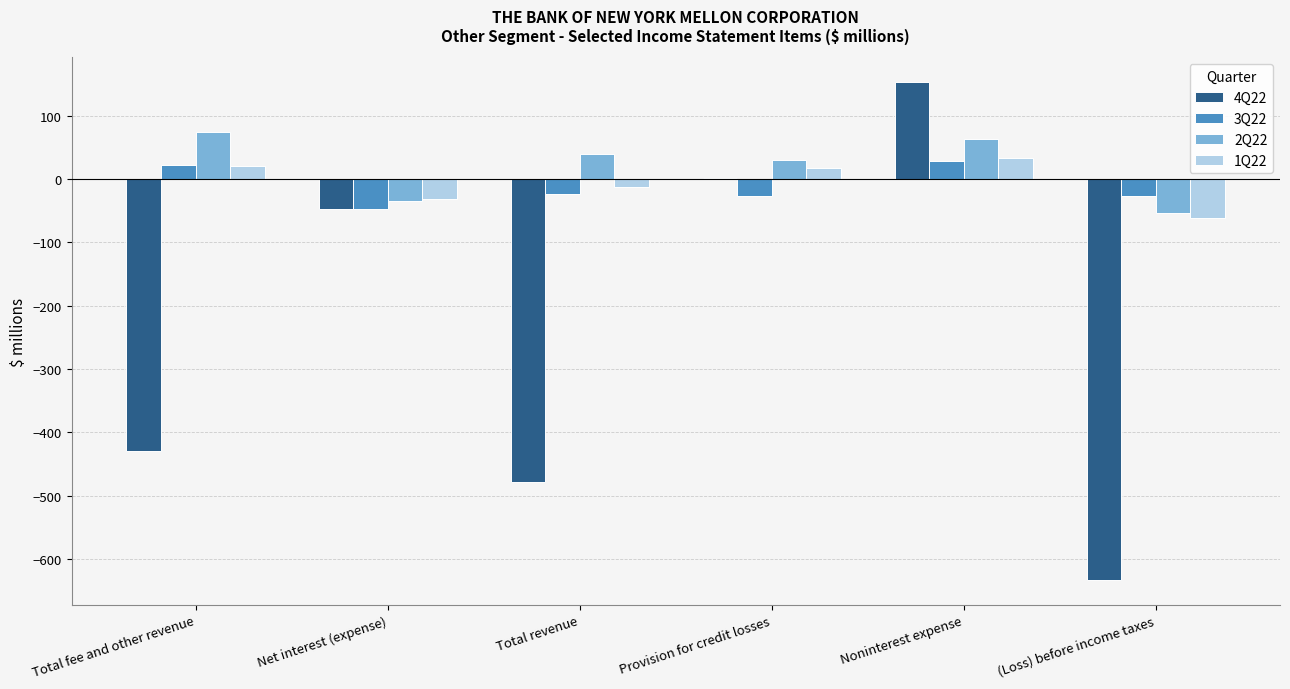

Is the value of 4Q22 at Total revenue greater than the value of 2Q22 at Provision for credit losses?

No